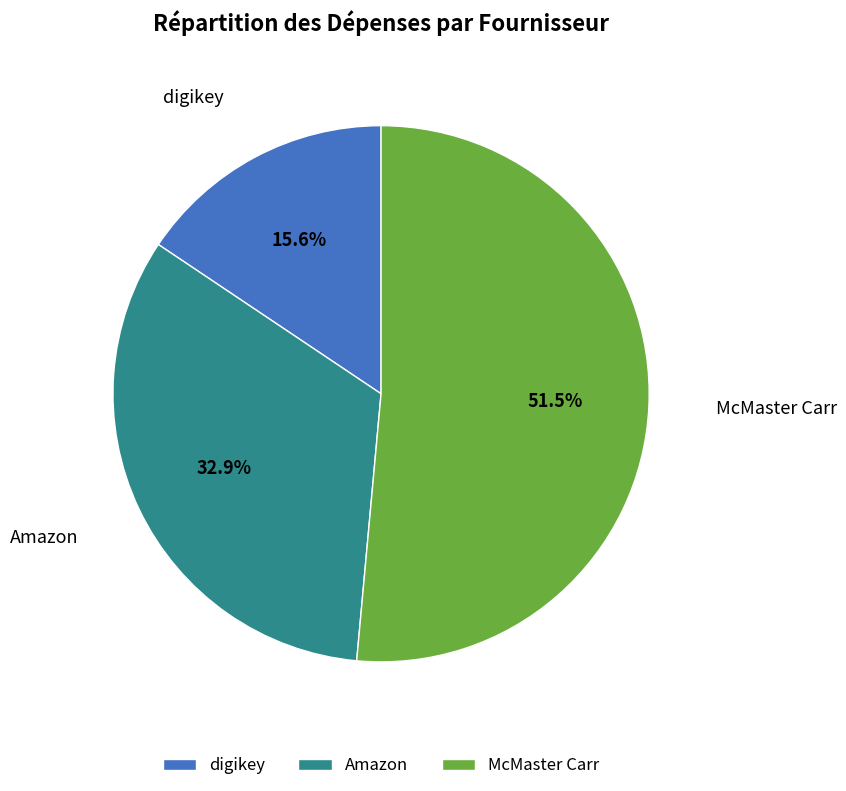

Do digikey and Amazon together represent more than half of the pie?

No